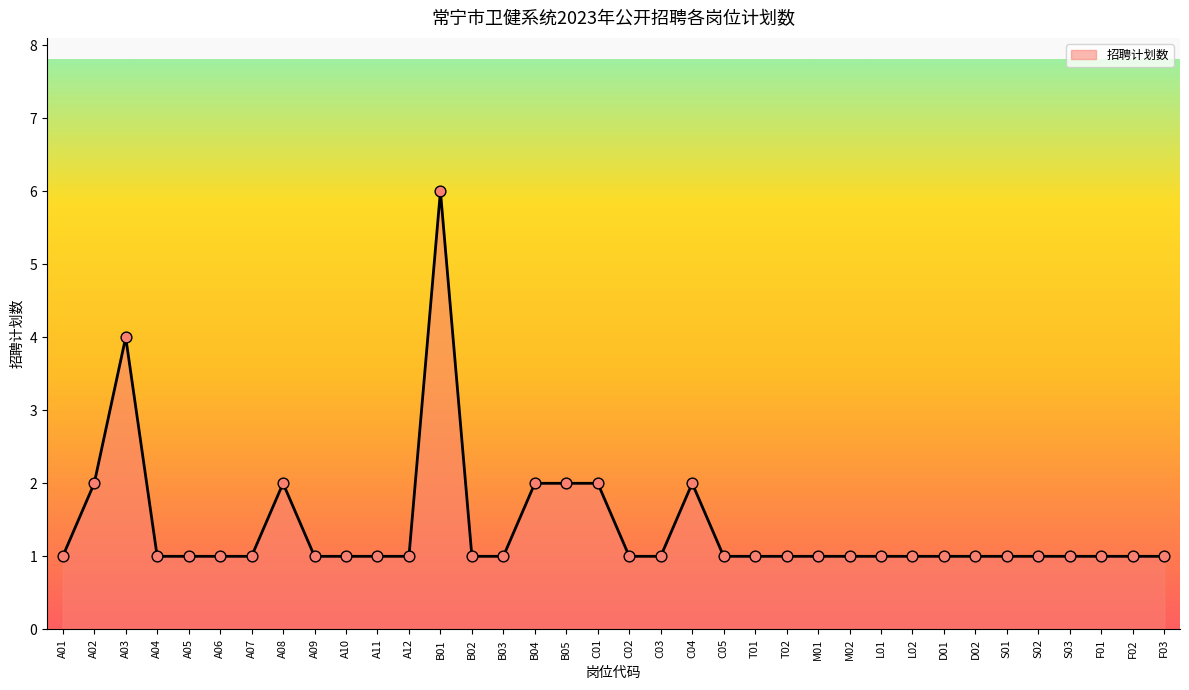

What is the change in value from B05 to T01?

-1